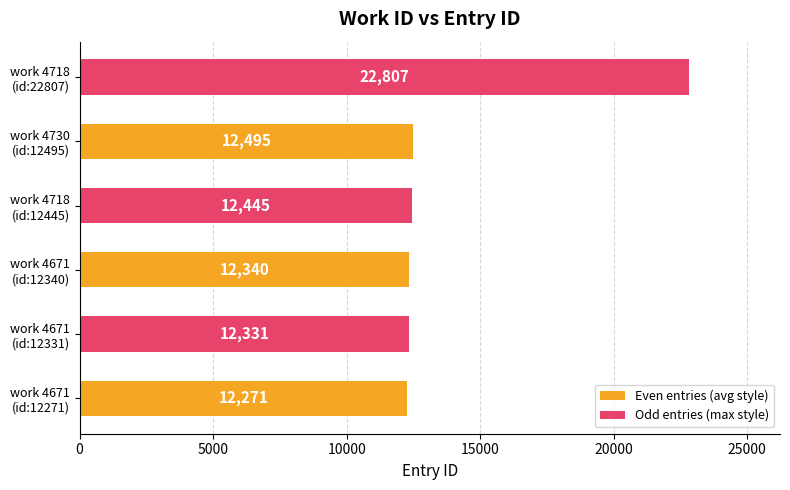

Which series has the largest range (max minus min)?

Odd entries (max style)